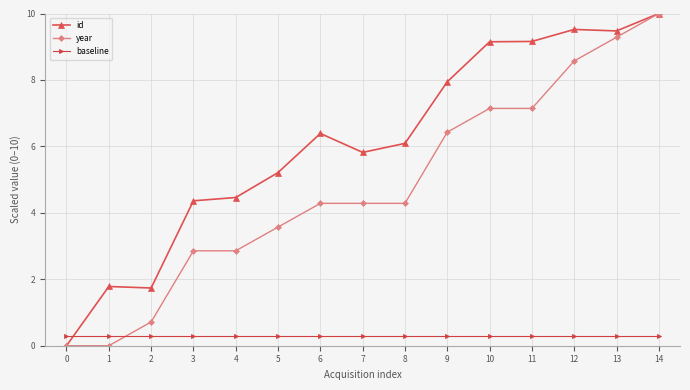

What is the spread (max minus min) of values at 13?

9.2